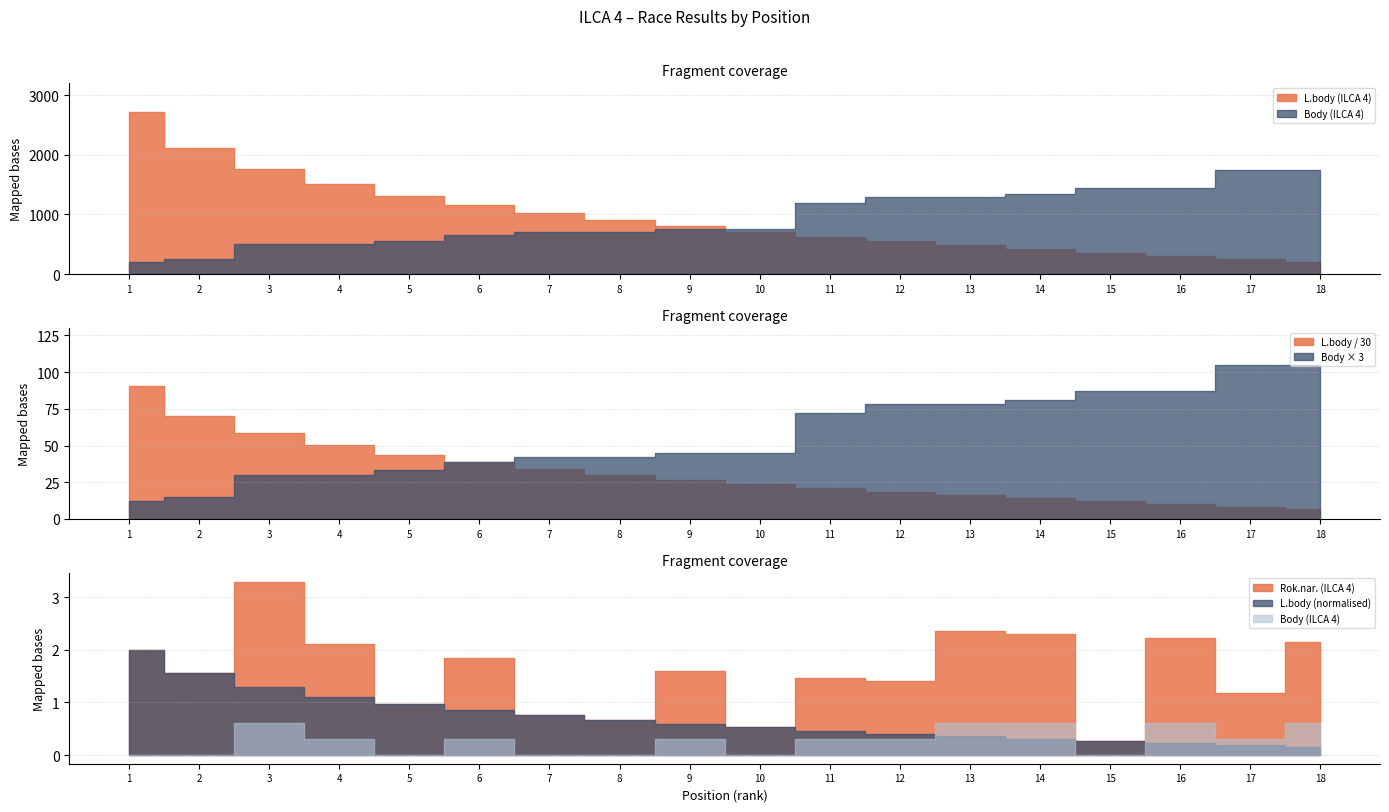

True or false: Rok.nar. (ILCA 4) has a value of 3062 at 10.

False